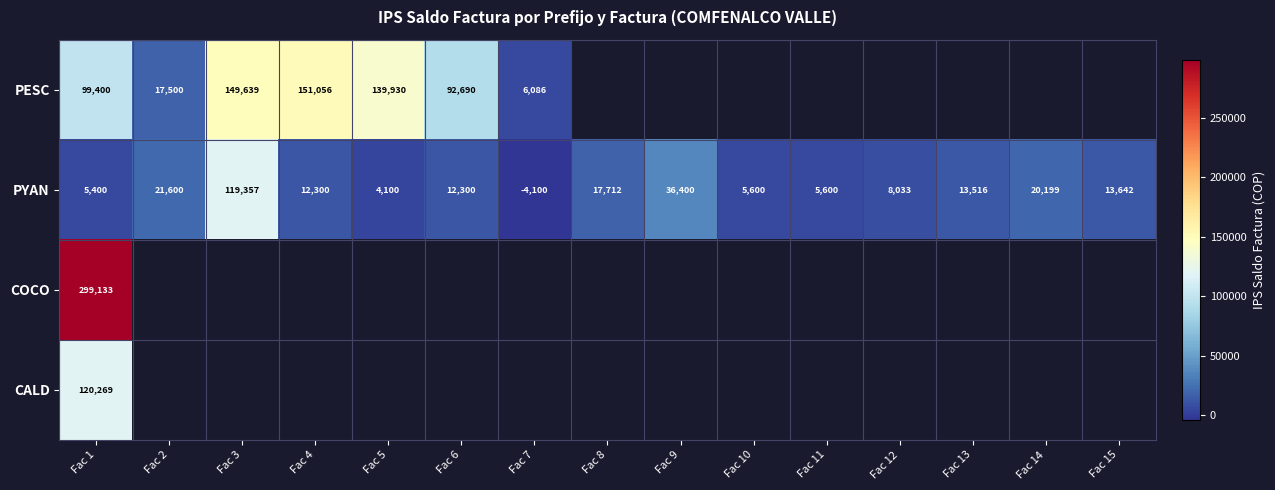

The value of PYAN at Fac 6 is 21085.1. True or false?

False